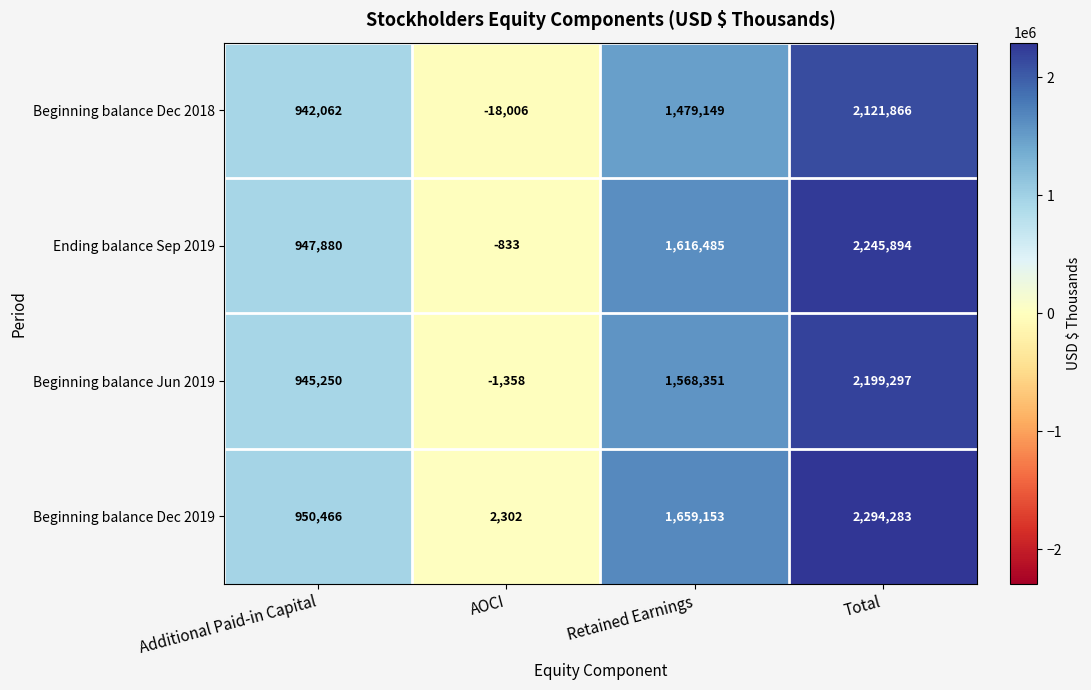

What is the difference between the highest and lowest values at Retained Earnings?

180004